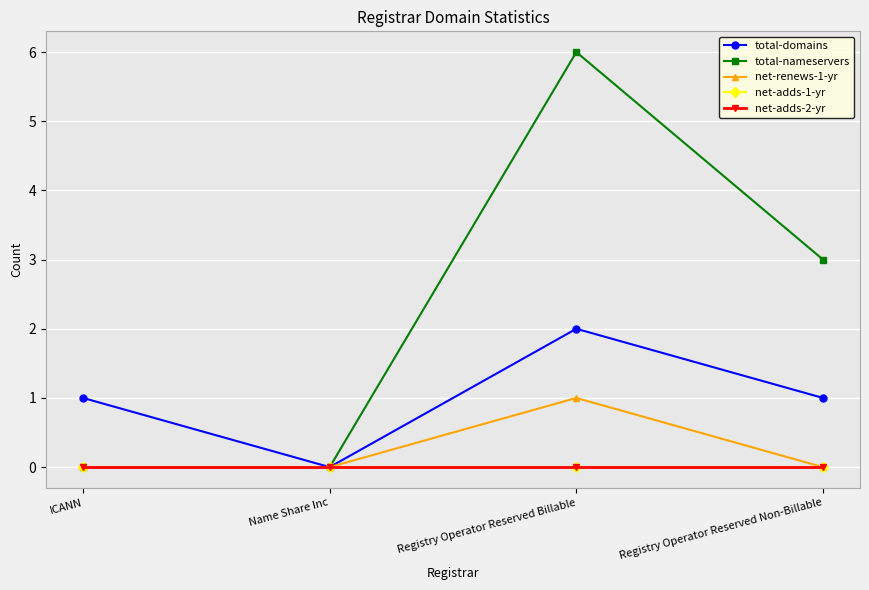

Between ICANN and Registry Operator Reserved Billable, which series saw the biggest shift?

total-nameservers